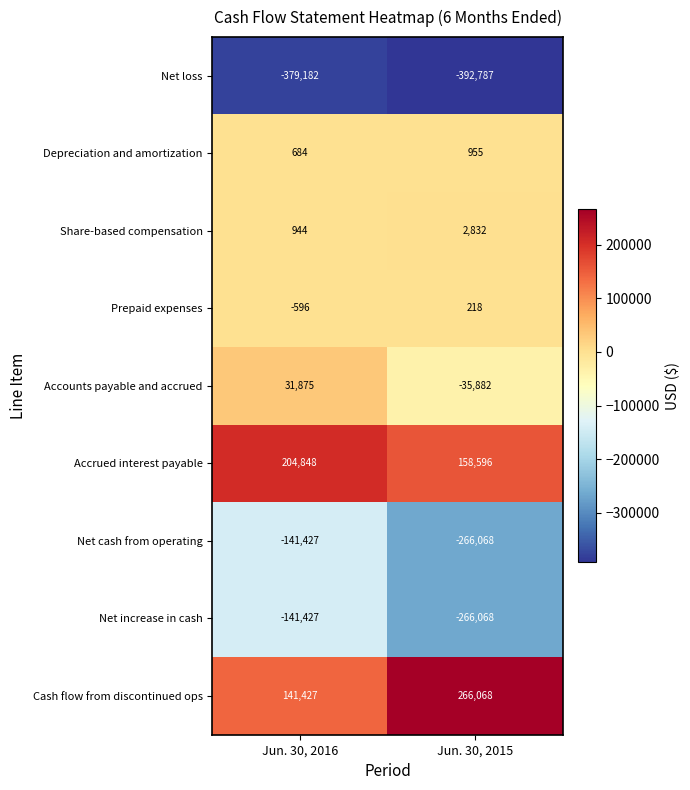

What is the spread (max minus min) of values at Jun. 30, 2015?

658855